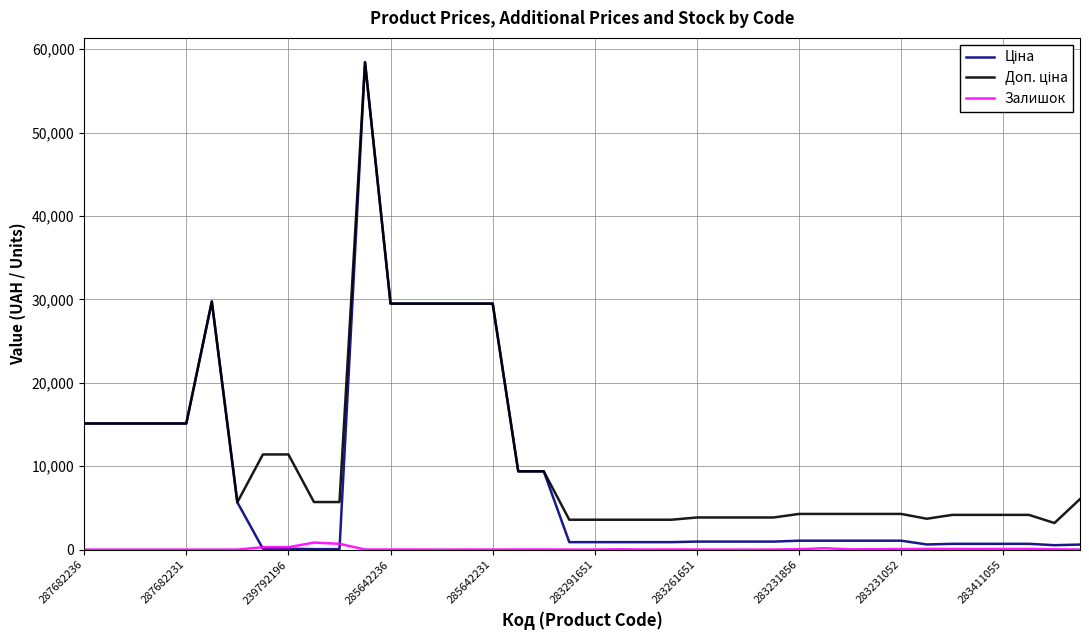

What is the maximum value shown in the chart?

58426.5